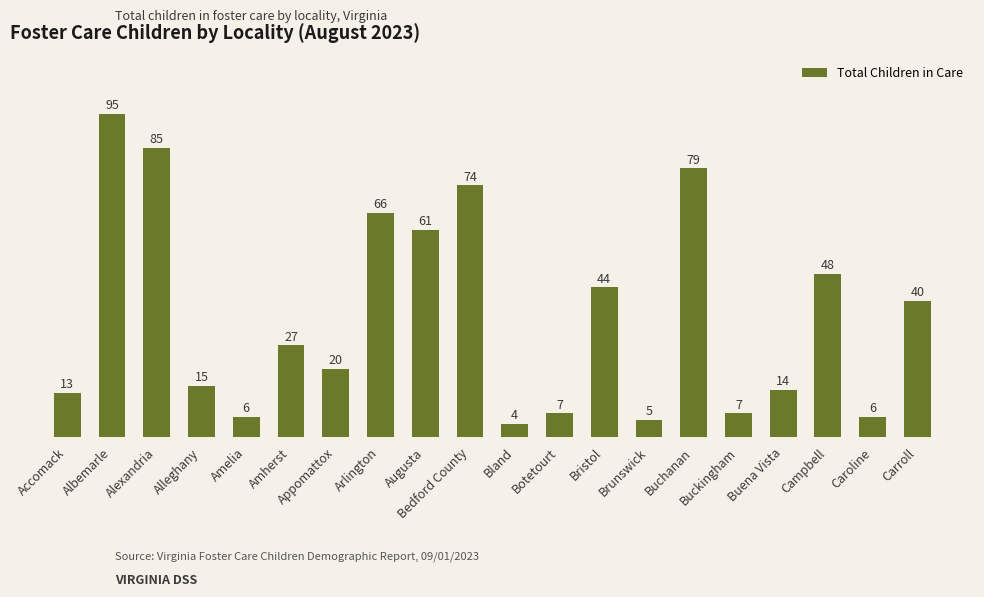

What position from the left is Amelia?

5